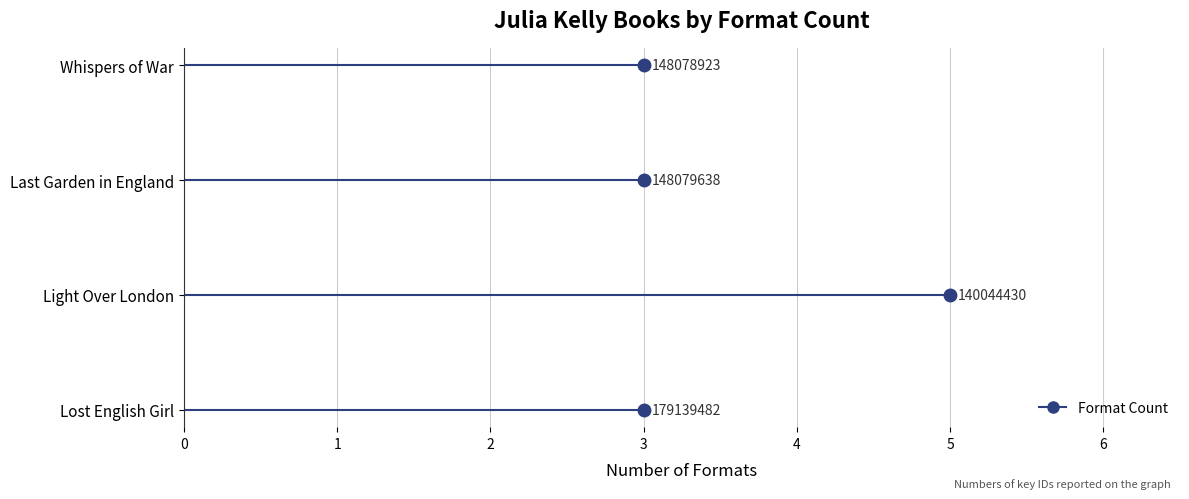

Is it true that the value at Whispers of War is 3?

True